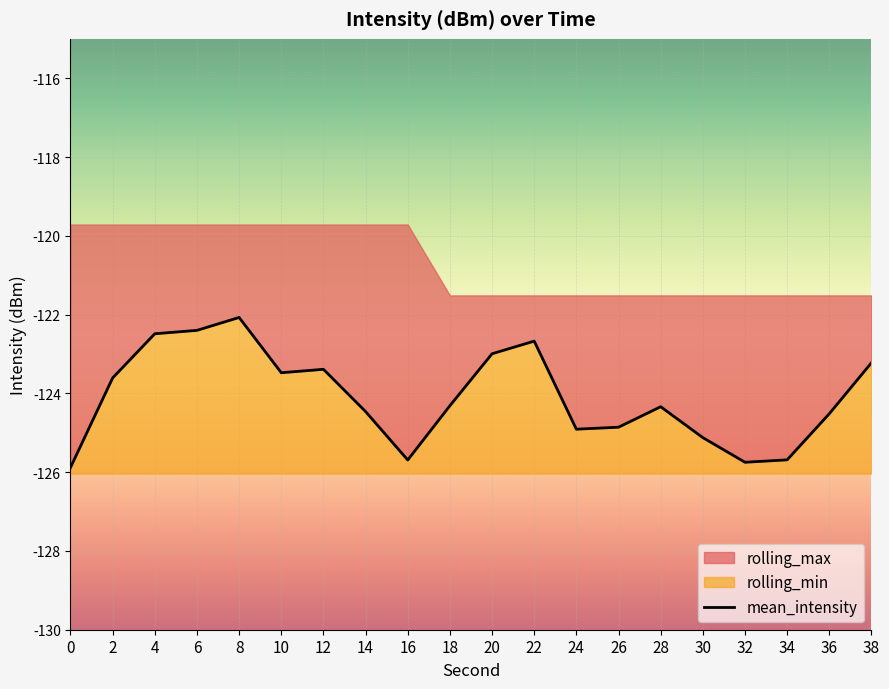

Reading left to right, extract all data points from this chart.

-125.9	-123.6	-122.5	-122.4	-122.1	-123.5	-123.4	-124.5	-125.7	-124.3	-123.0	-122.7	-124.9	-124.9	-124.3	-125.1	-125.7	-125.7	-124.5	-123.2